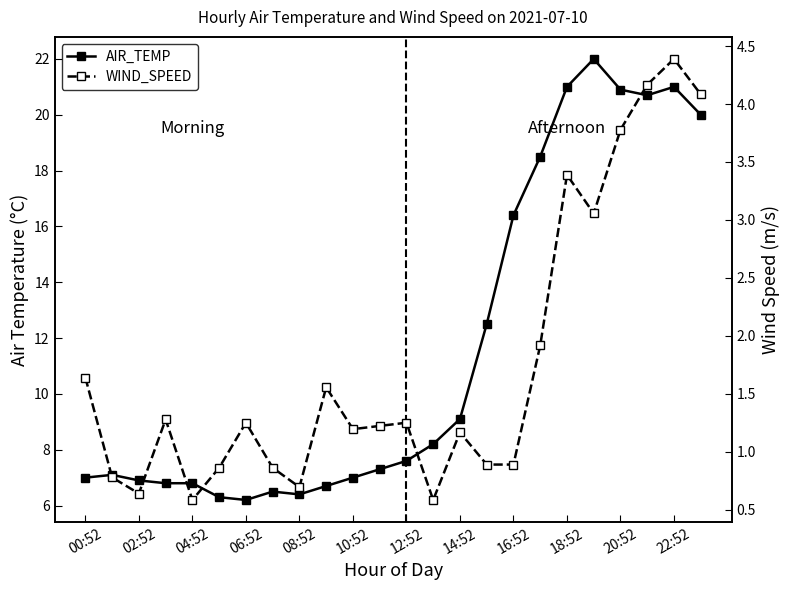

Rank the series by their average value, from highest to lowest.

AIR_TEMP, WIND_SPEED